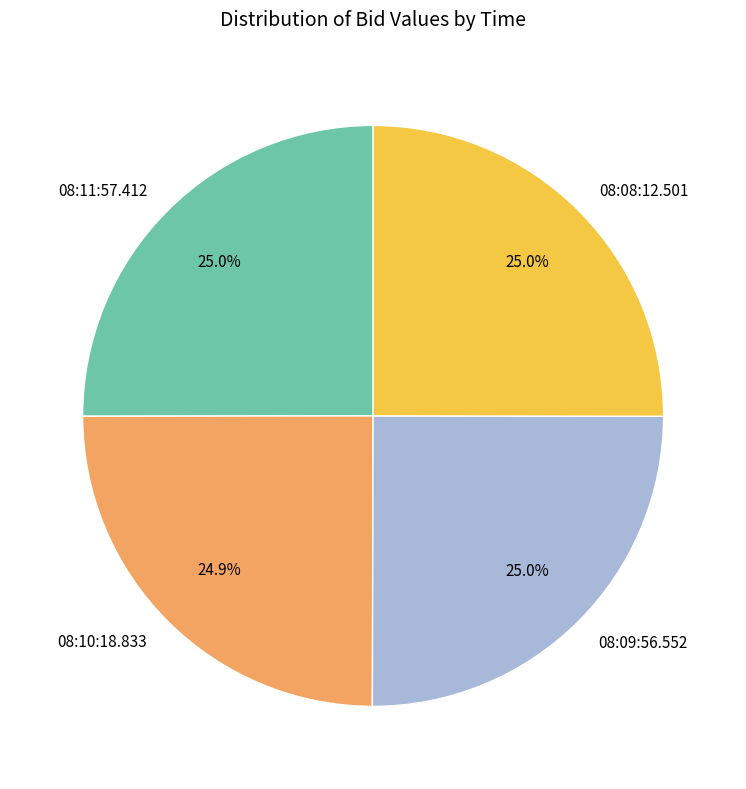

How many slices are in this pie chart?

4